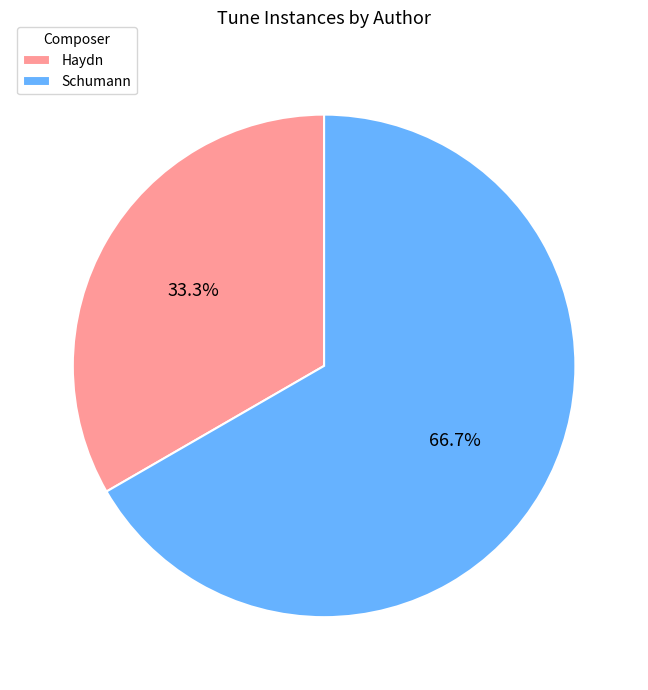

Rank the categories by value from highest to lowest.

Schumann, Haydn